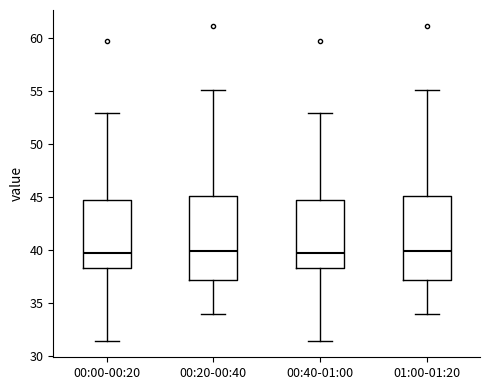

Where does the median line of the box for 00:00-00:20 sit on the y-axis? The values are not printed on the chart, so give them approximately, as read against the axis.

39.5